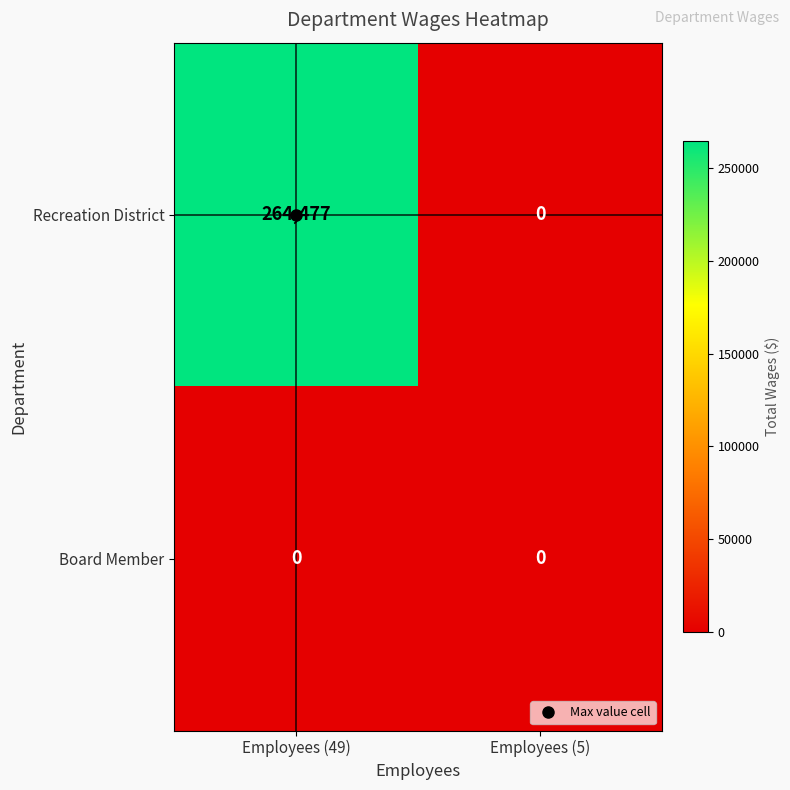

Is the value of Board Member at Employees (5) greater than the value of Recreation District at Employees (49)?

No